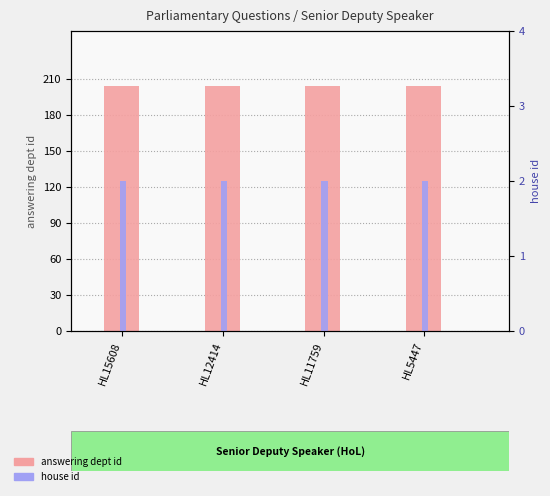

What is the spread (max minus min) of values at HL15608?

202